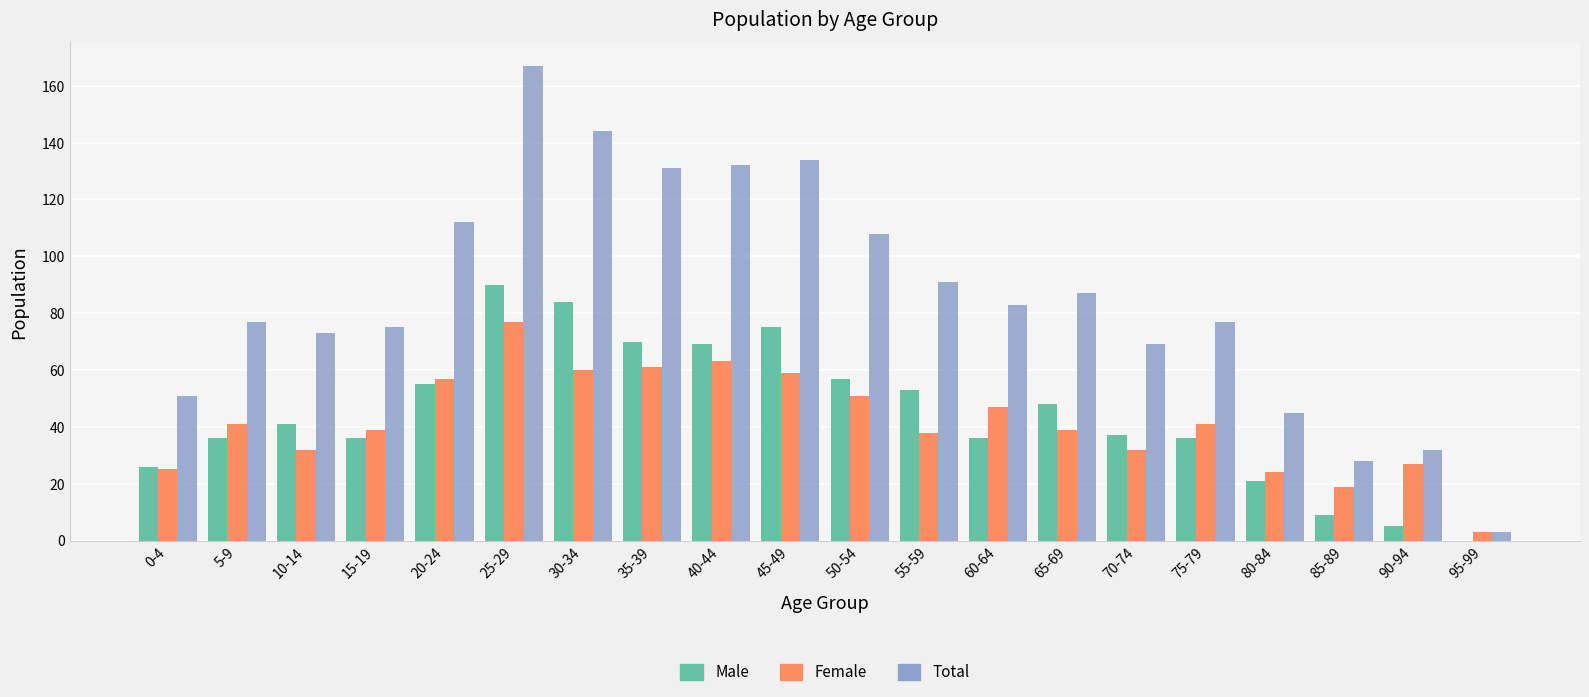

Which category has the highest value across all series?

25-29